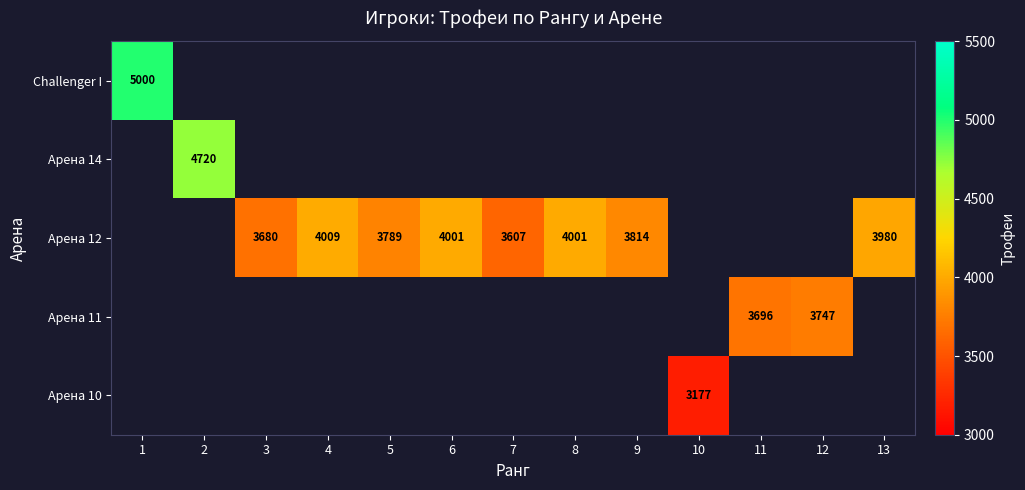

What is the smallest value displayed?

3177.0